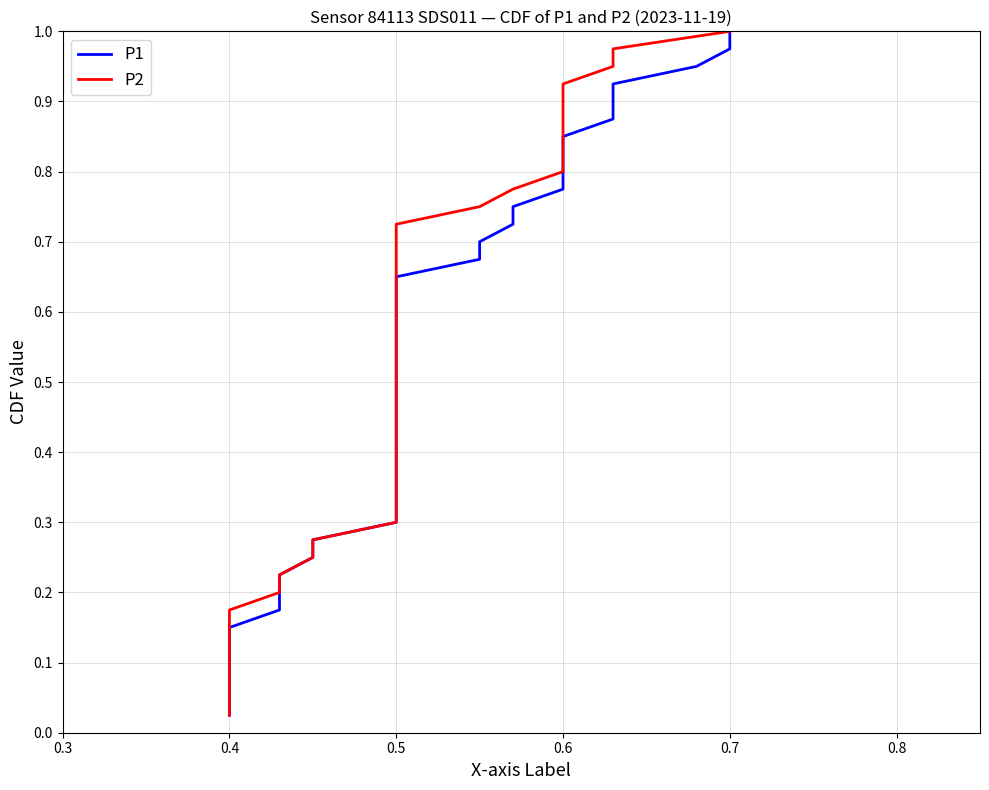

True or false: P2 and P1 cross at least once.

False